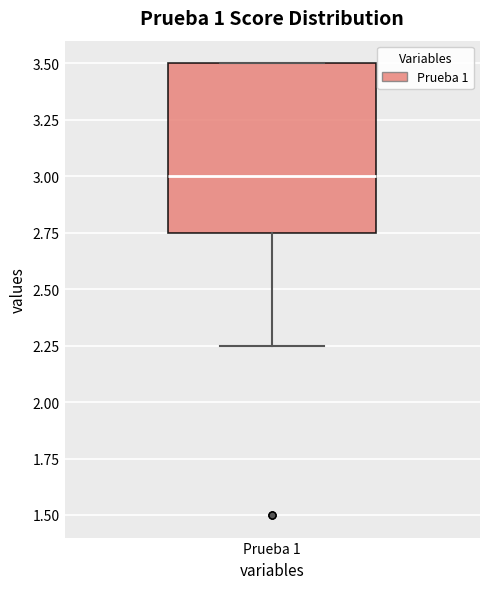

Where is the upper edge of the box for Prueba 1 on the y-axis? The values are not printed on the chart, so give them approximately, as read against the axis.

3.50